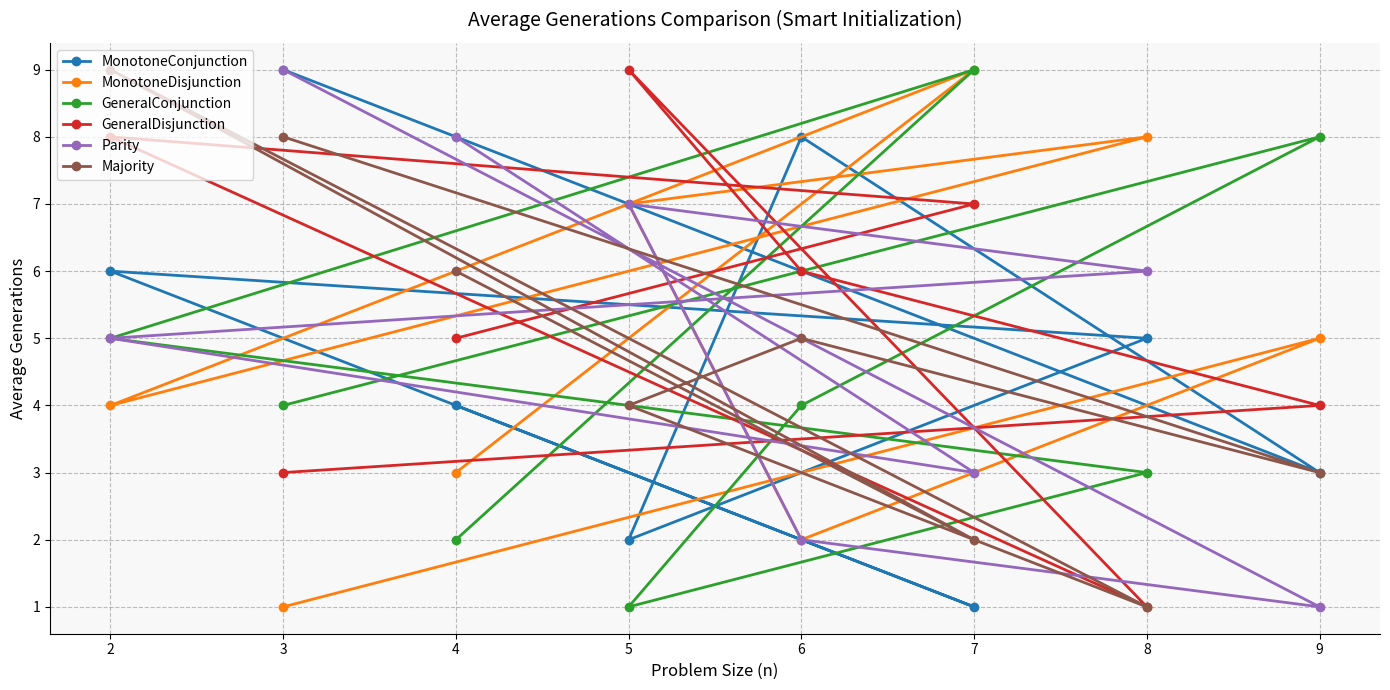

What is the sum of the Majority values at 8 and 3?

9